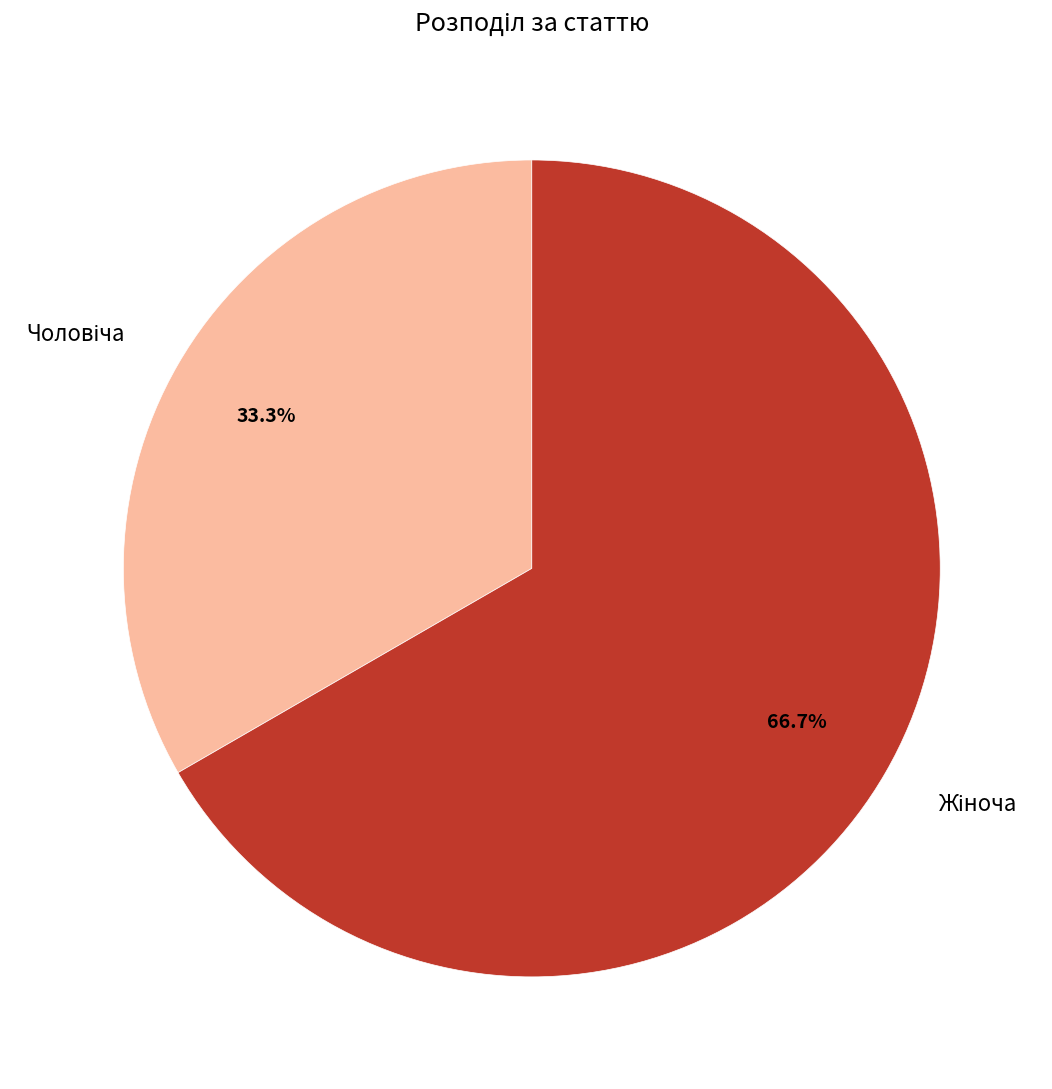

Is there a majority slice in this chart?

Yes